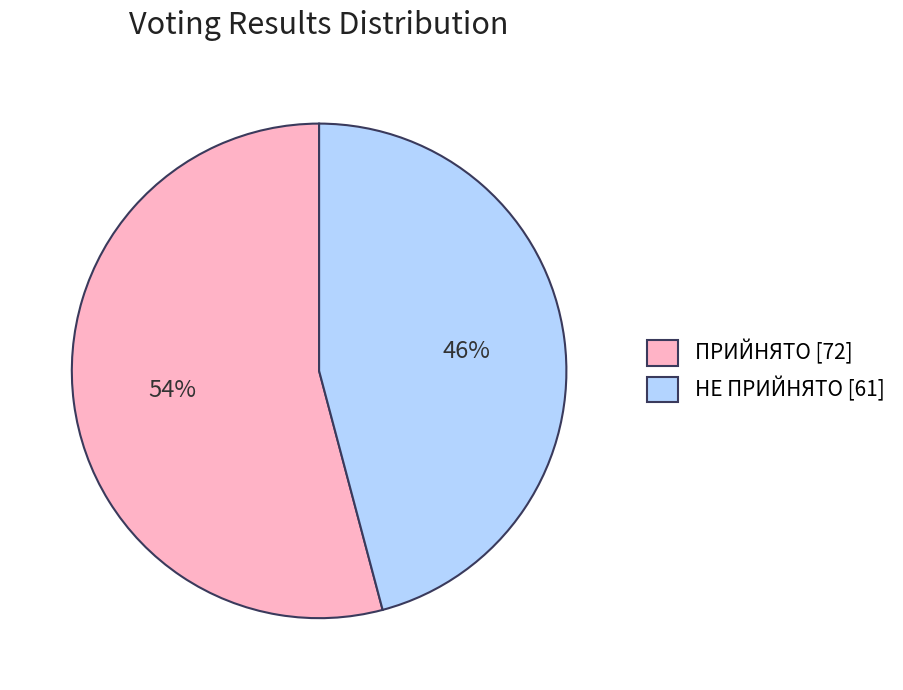

To the nearest percent, what is the combined percentage of НЕ ПРИЙНЯТО and ПРИЙНЯТО?

100%